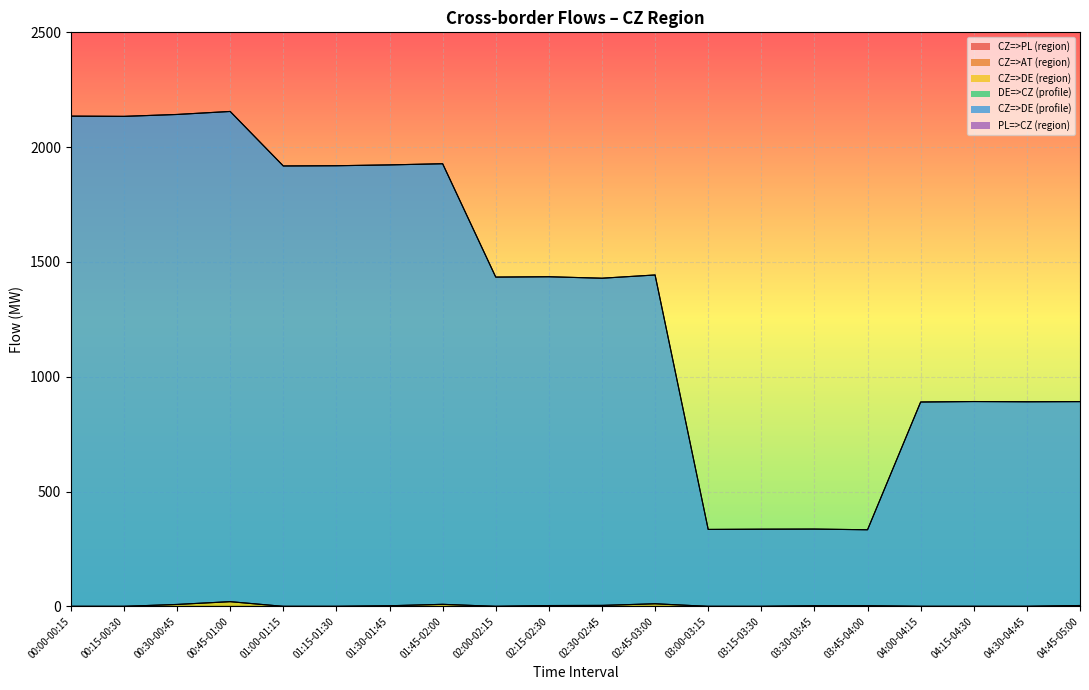

True or false: CZ=>DE (region) and DE=>CZ (profile) intersect in this chart.

False